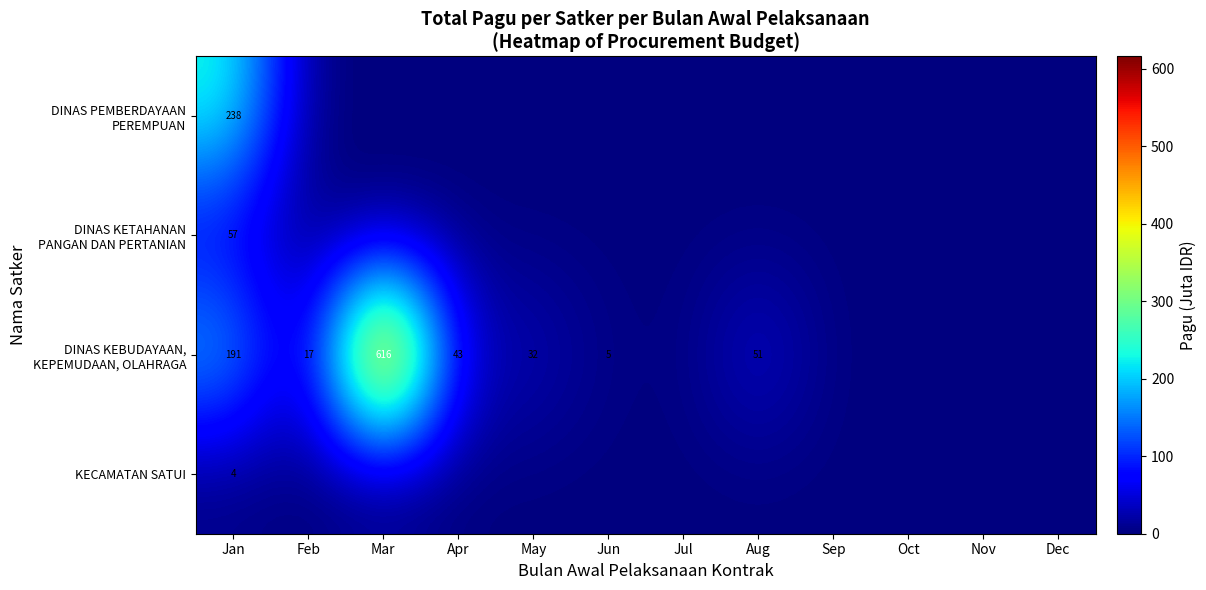

What is the spread (max minus min) of values at Jan?

234